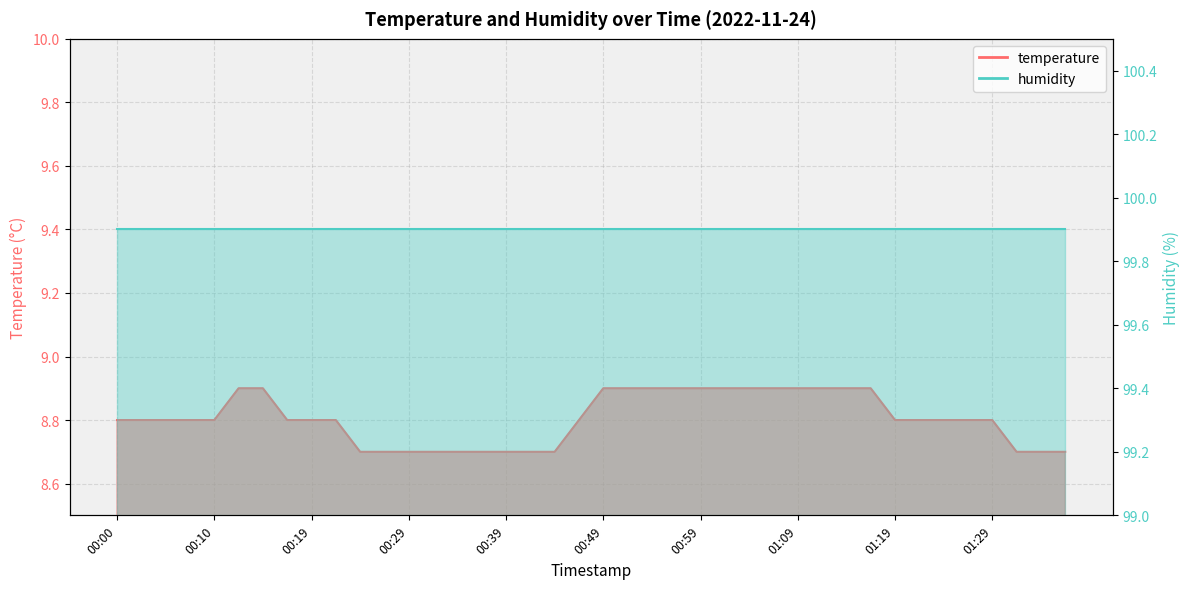

What is the value of the 36th point from the left?

8.8